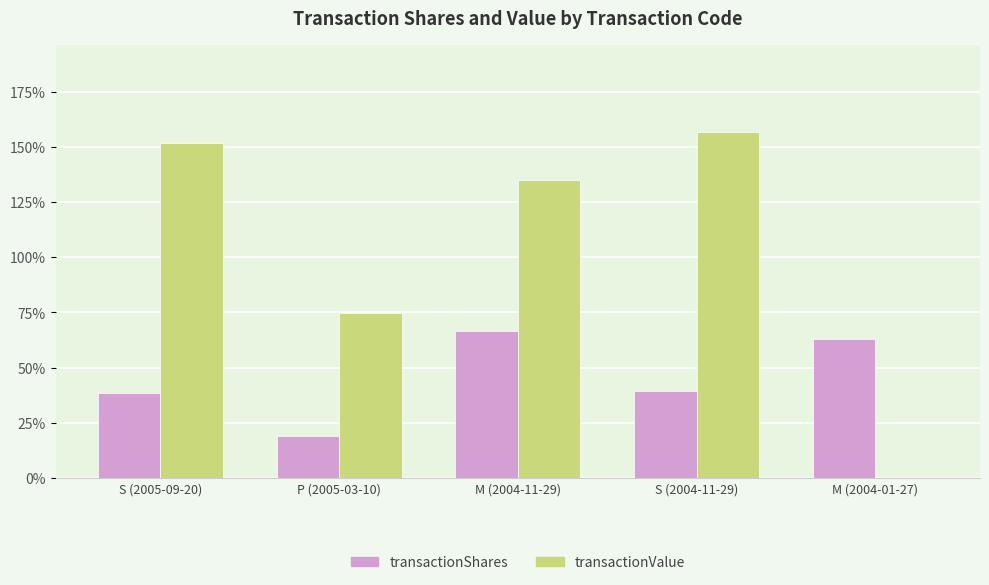

What is the sum of all transactionValue values?

518.3